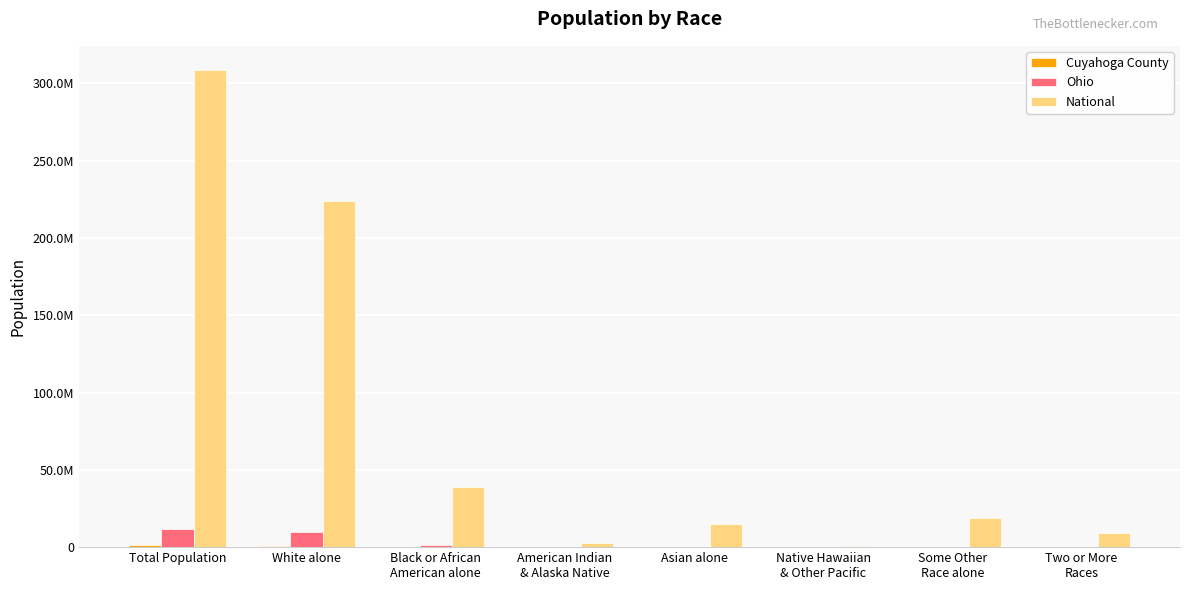

Does the chart contain stacked bars?

No